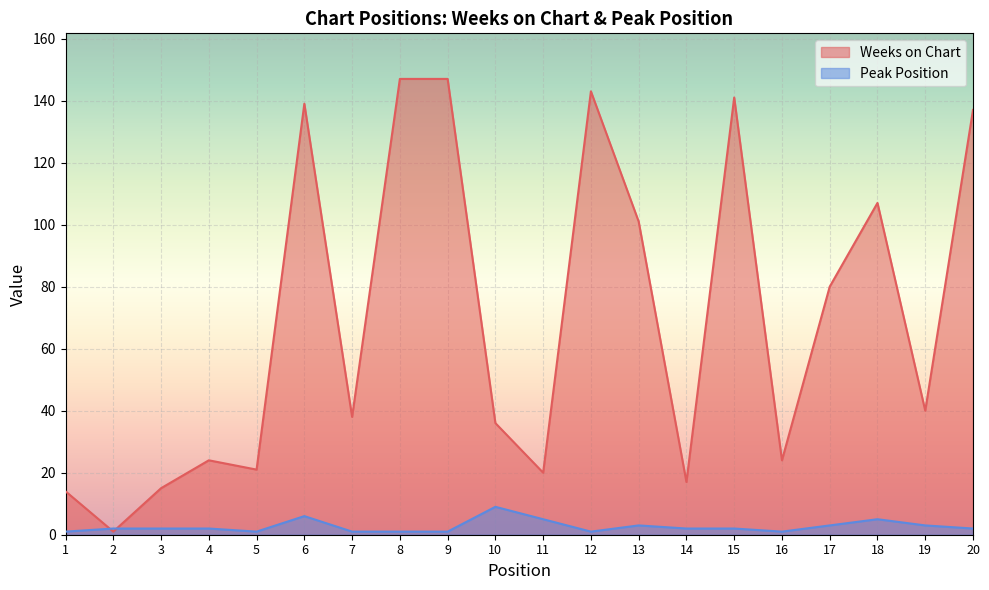

How many data points in Weeks on Chart are less than 40?

10